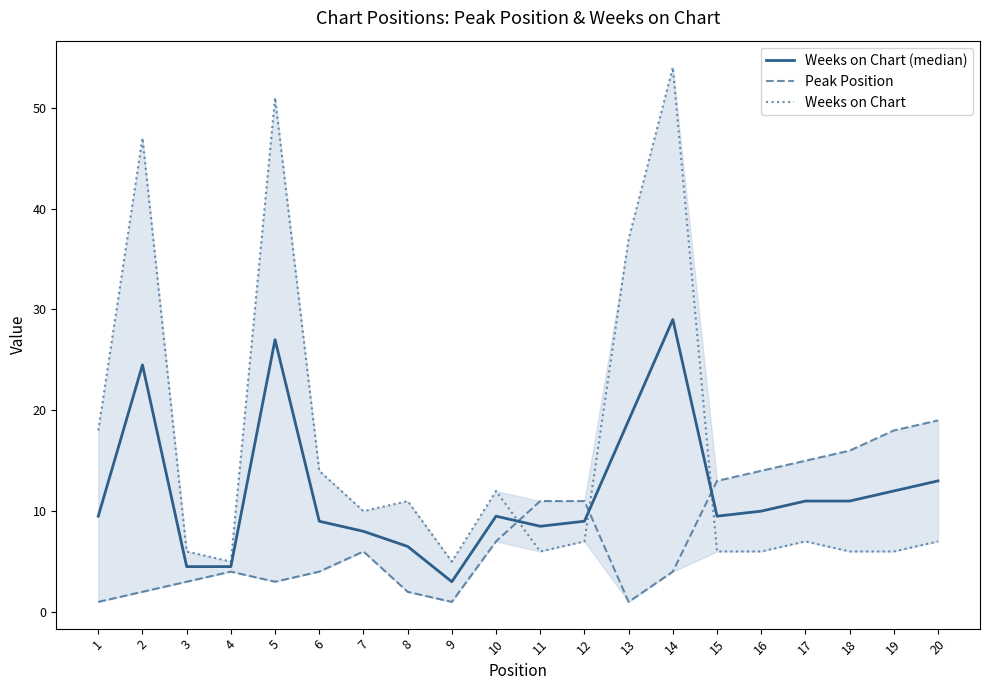

True or false: Weeks on Chart has more than 0 points higher than both neighbors.

True